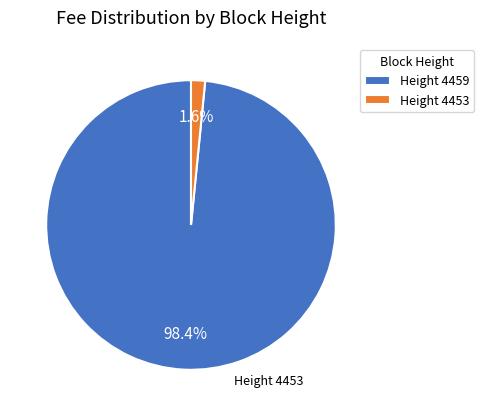

Between Height 4453 and Height 4459, which is larger?

Height 4459